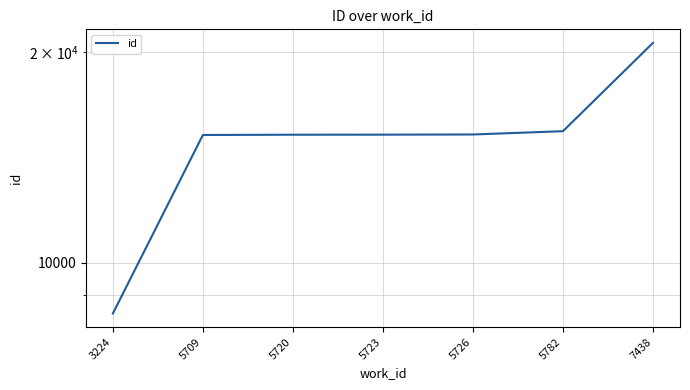

Which has a higher value, 3224 or 7438?

7438